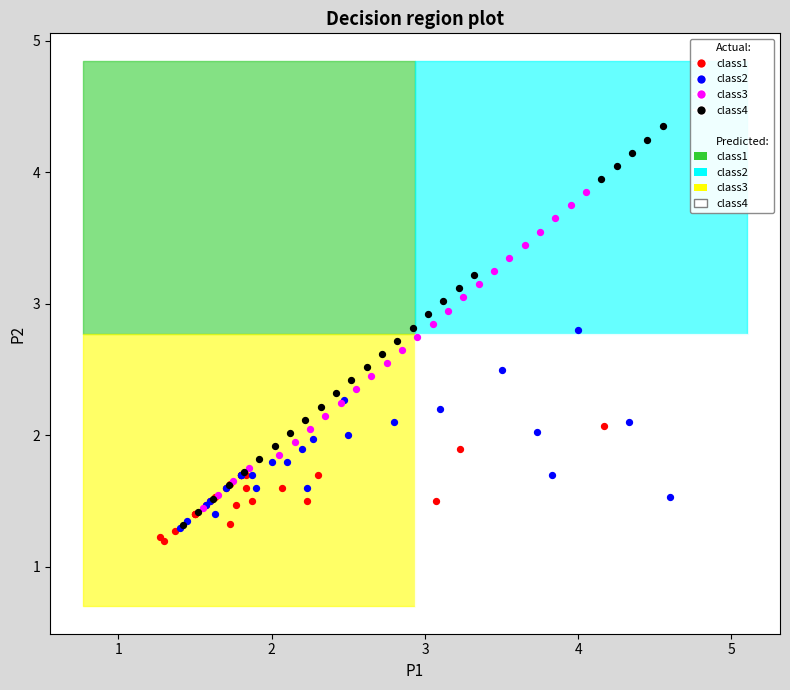

Which series reaches the maximum Y coordinate?

class4